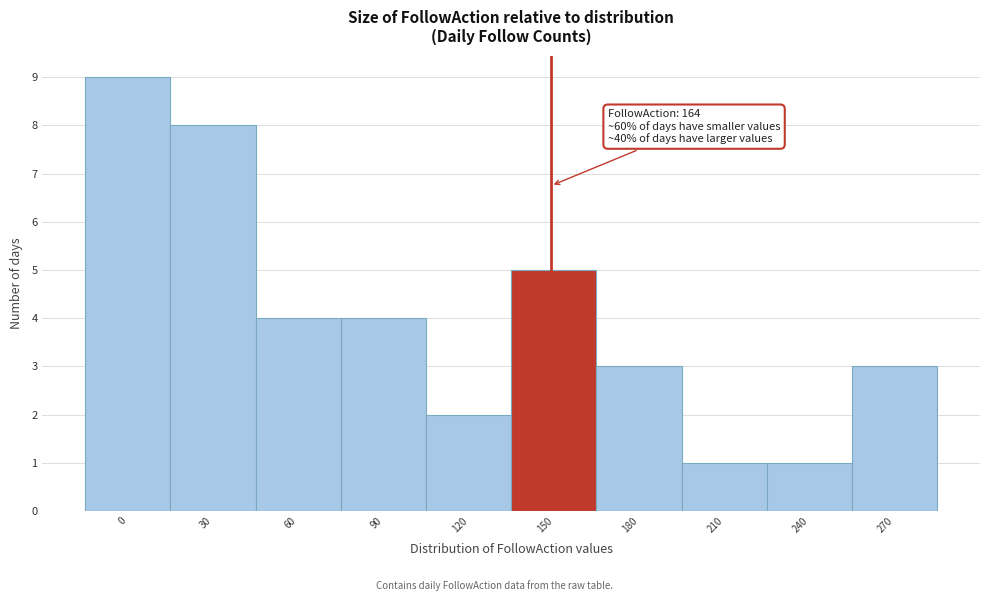

Reading right to left, list all the values displayed in this chart.

270=3	240=1	210=1	180=3	150=5	120=2	90=4	60=4	30=8	0=9